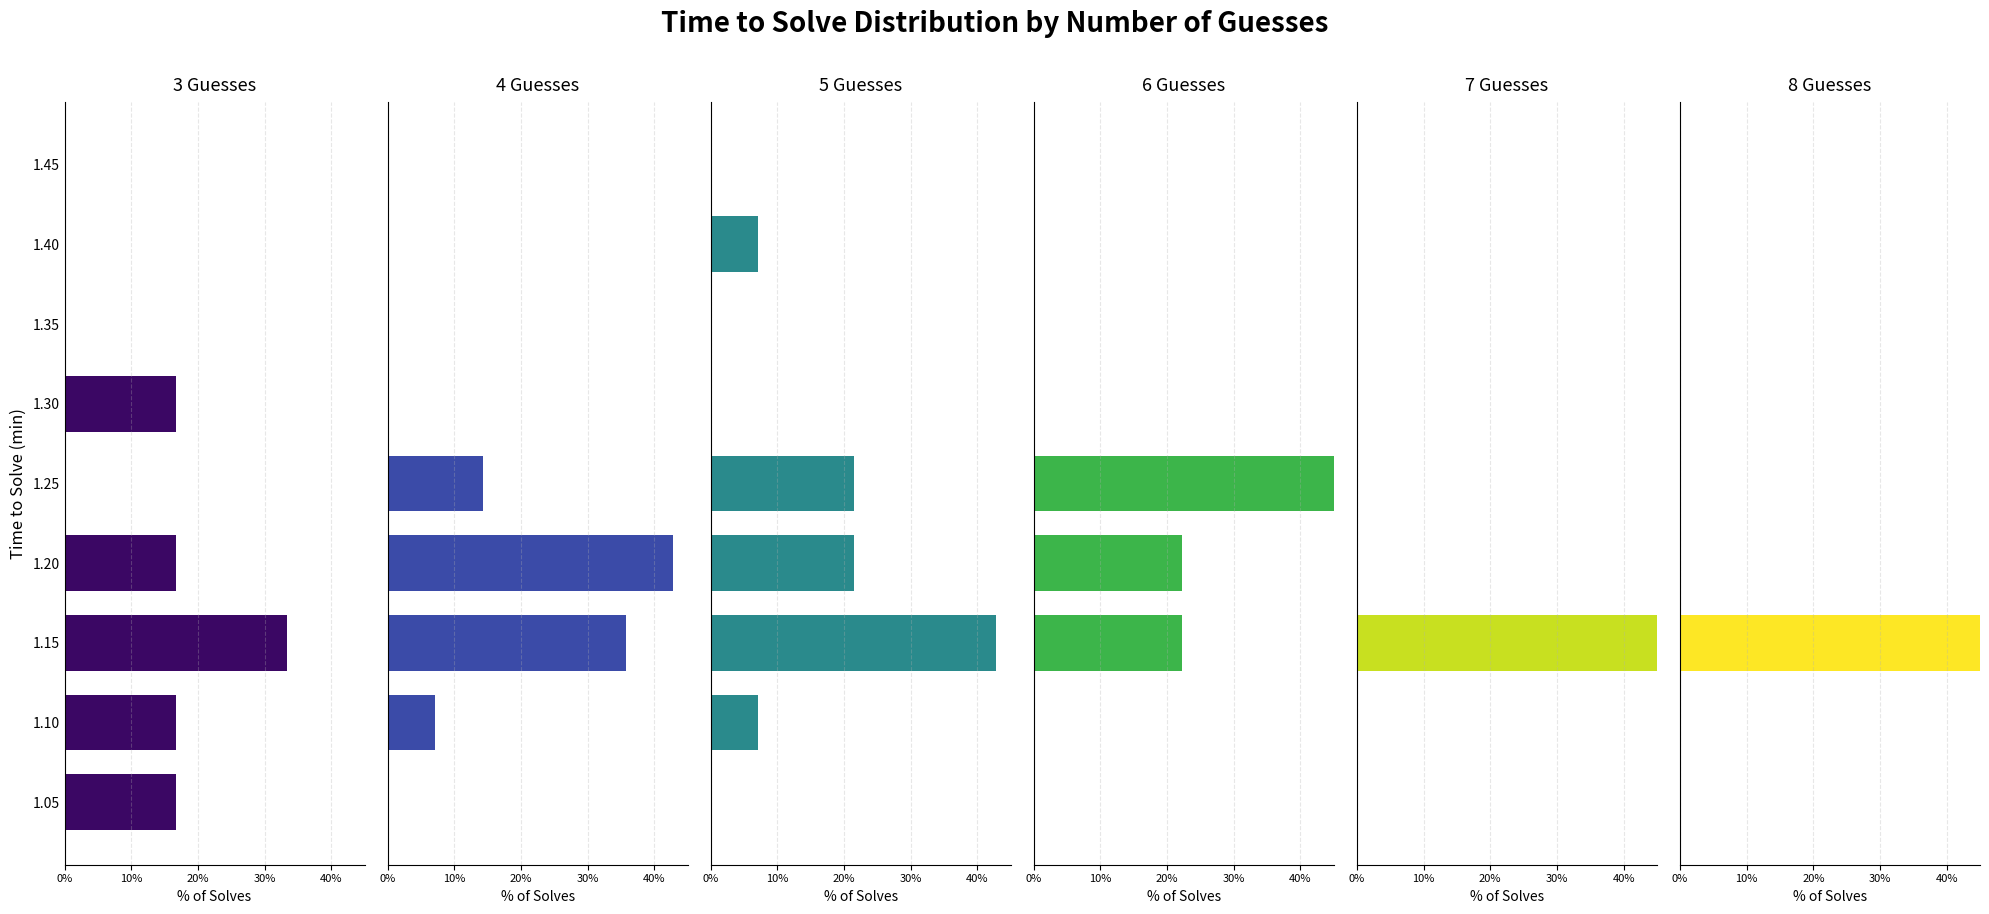

Rank the series by their maximum value, from lowest to highest.

3 guesses, 4 guesses, 5 guesses, 6 guesses, 7 guesses, 8 guesses